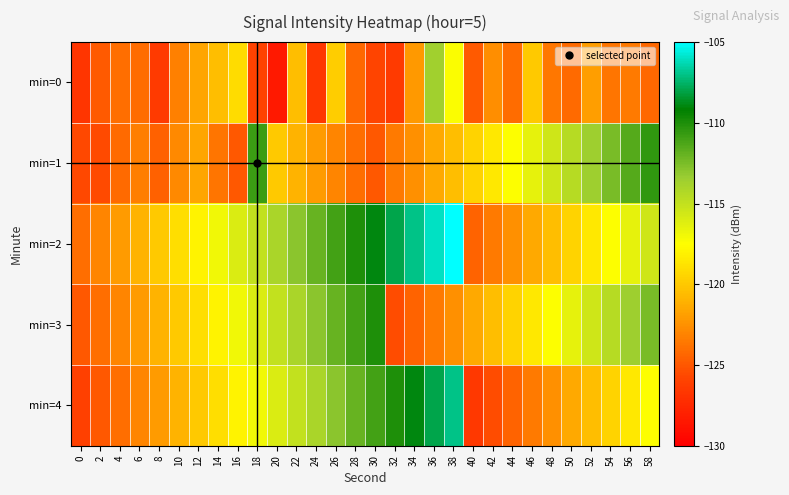

What is the difference between the highest and lowest values at 48?

8.1